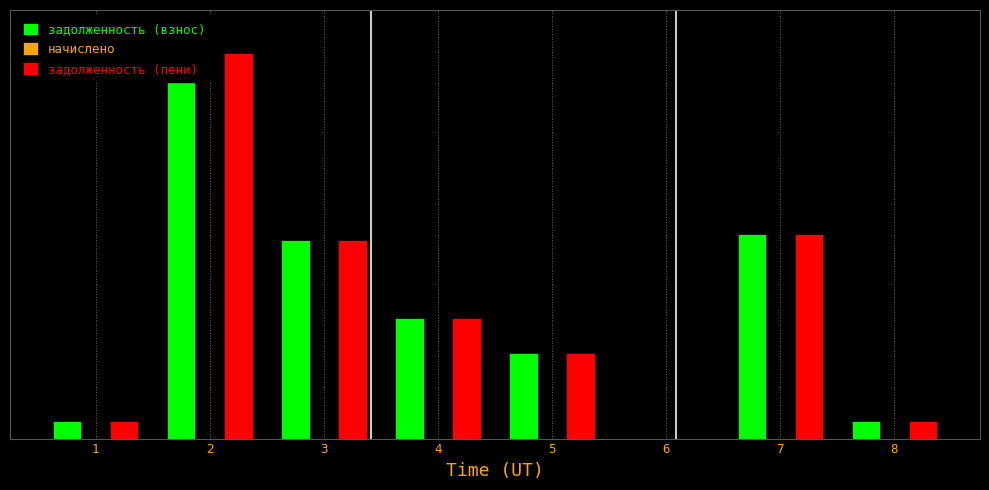

Reading left to right, list all the values displayed in this chart.

задолженность (взнос): 1=0.4	2=9.0	3=4.6	4=2.8	5=2.0	6=0.0	7=4.8	8=0.4
начислено: 1=0.0	2=0.0	3=0.0	4=0.0	5=0.0	6=0.0	7=0.0	8=0.0
задолженность (пени): 1=0.4	2=9.0	3=4.6	4=2.8	5=2.0	6=0.0	7=4.8	8=0.4